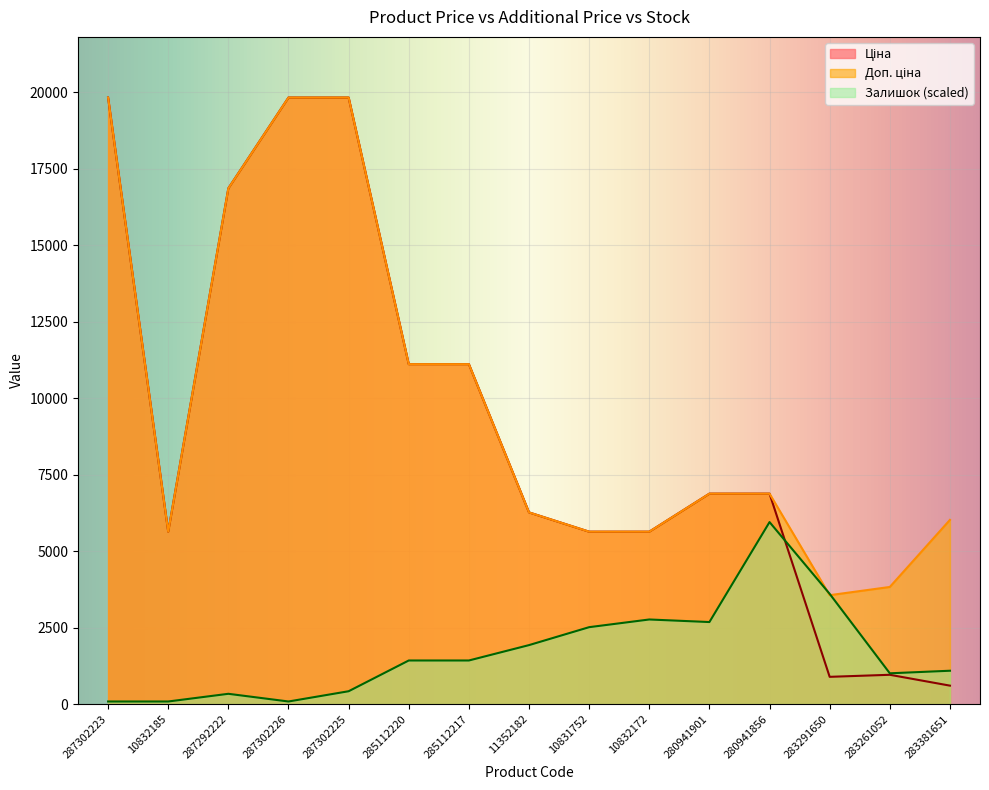

Is the value of Ціна at 10832172 greater than the value of Доп. ціна at 280941856?

No